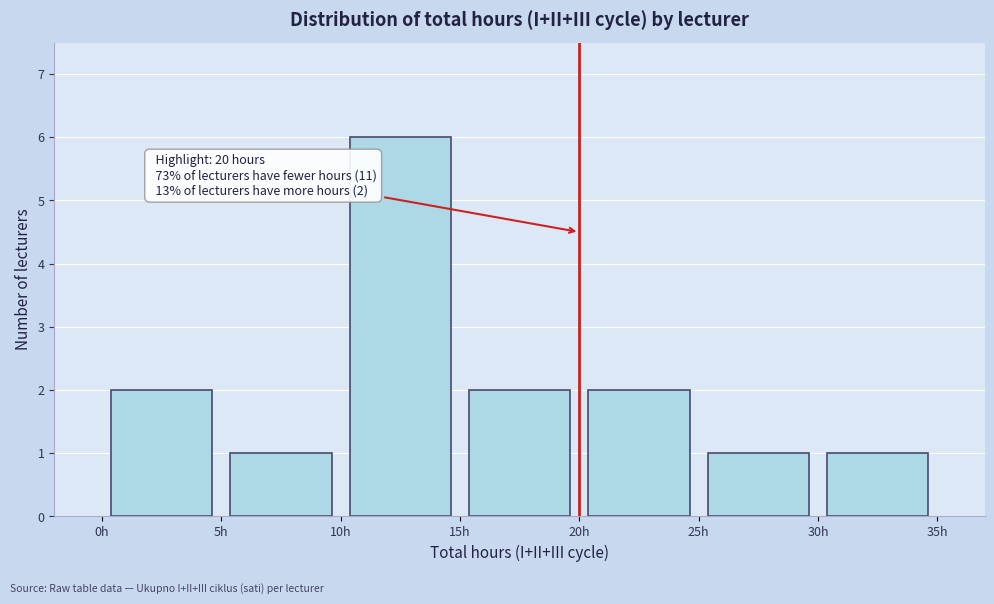

Over which range of the x-axis is the bar tallest?

10 to 15